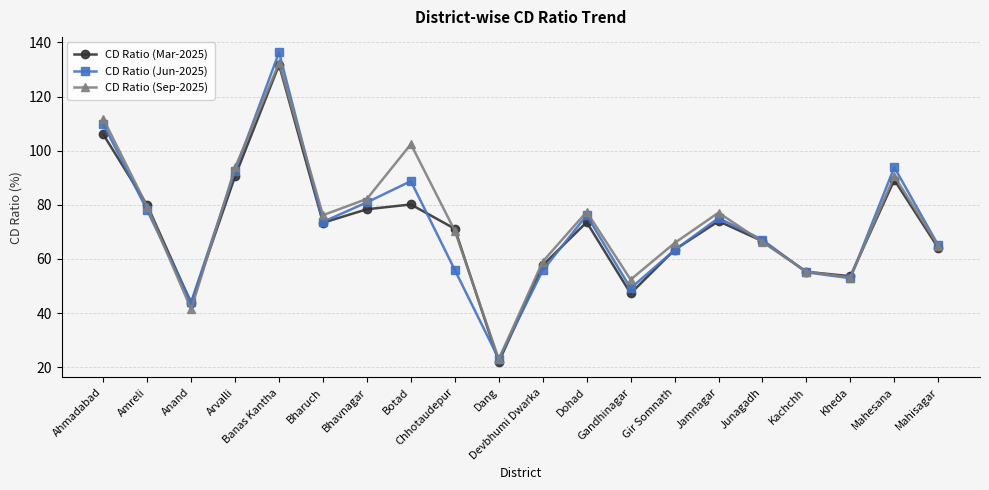

What is the value of the CD Ratio (Sep-2025) point at the 8th from the left?

102.4